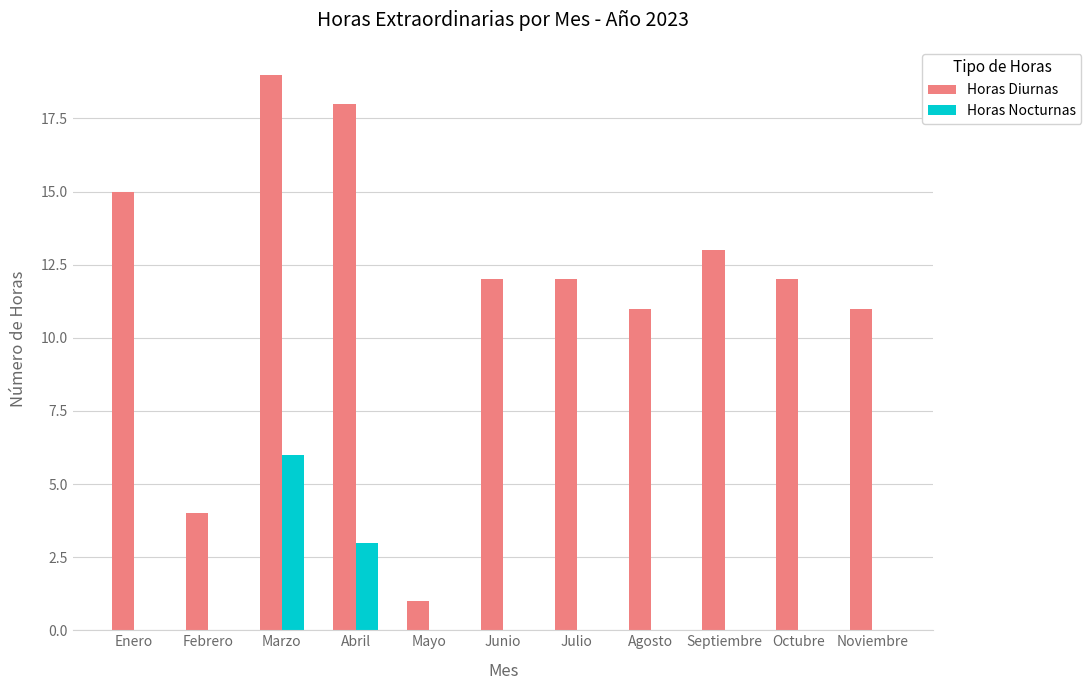

Reading right to left, what are all the values shown in this chart?

Horas Diurnas: Noviembre=11	Octubre=12	Septiembre=13	Agosto=11	Julio=12	Junio=12	Mayo=1	Abril=18	Marzo=19	Febrero=4	Enero=15
Horas Nocturnas: Noviembre=0	Octubre=0	Septiembre=0	Agosto=0	Julio=0	Junio=0	Mayo=0	Abril=3	Marzo=6	Febrero=0	Enero=0